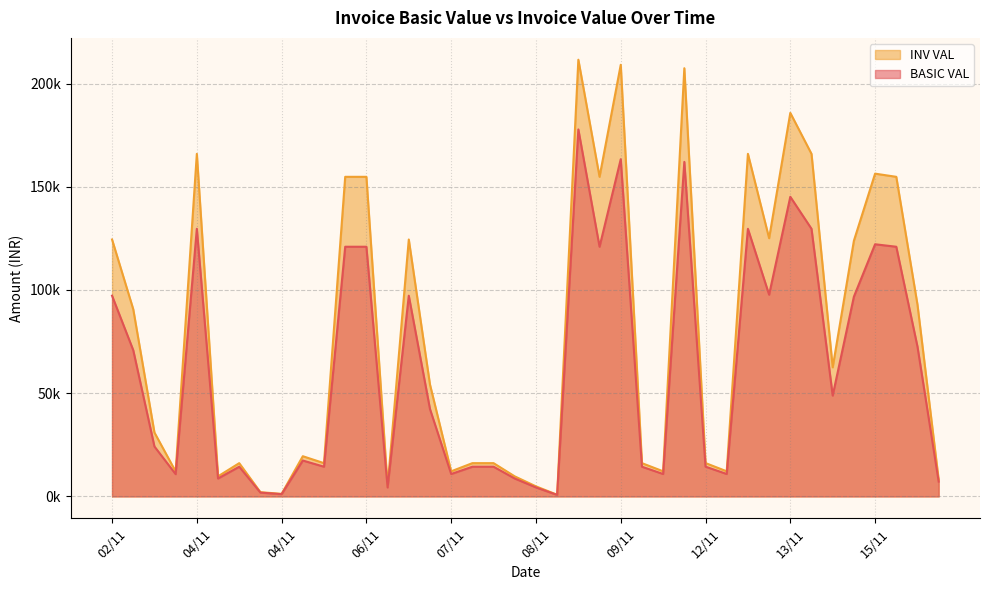

What is the difference between the BASIC VAL values at 15/11 and 14/11?

24189.0